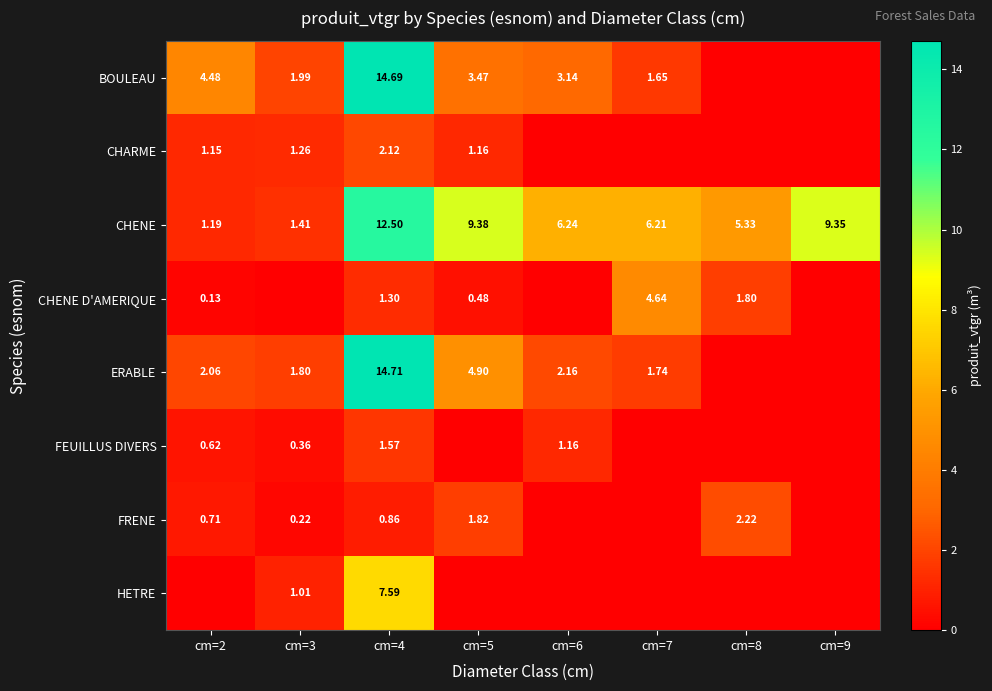

List the labels in order of HETRE value, smallest first.

cm=2, cm=5, cm=6, cm=7, cm=8, cm=9, cm=3, cm=4